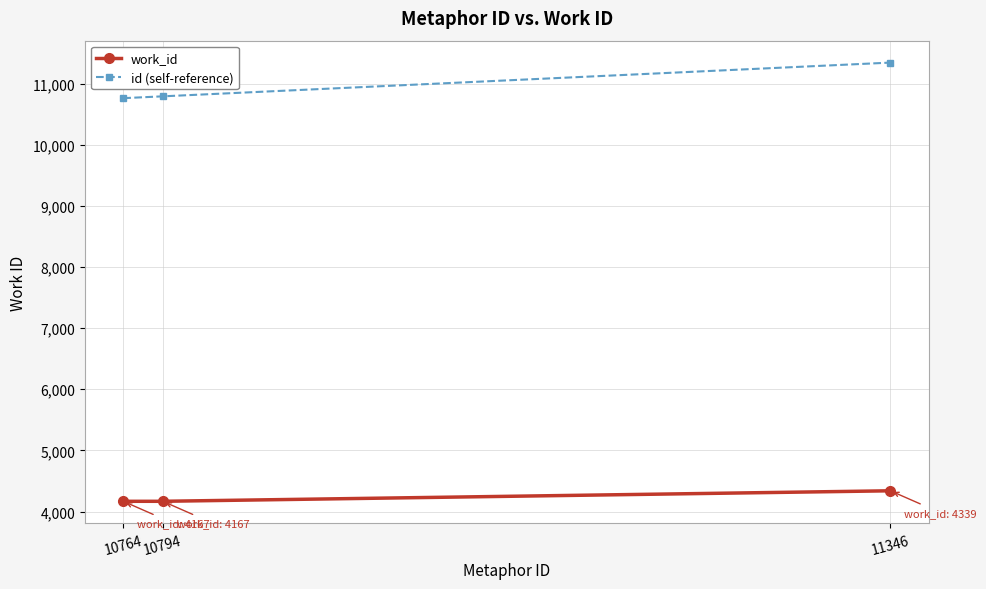

List the series in order of their overall mean, highest first.

id (self-reference), work_id